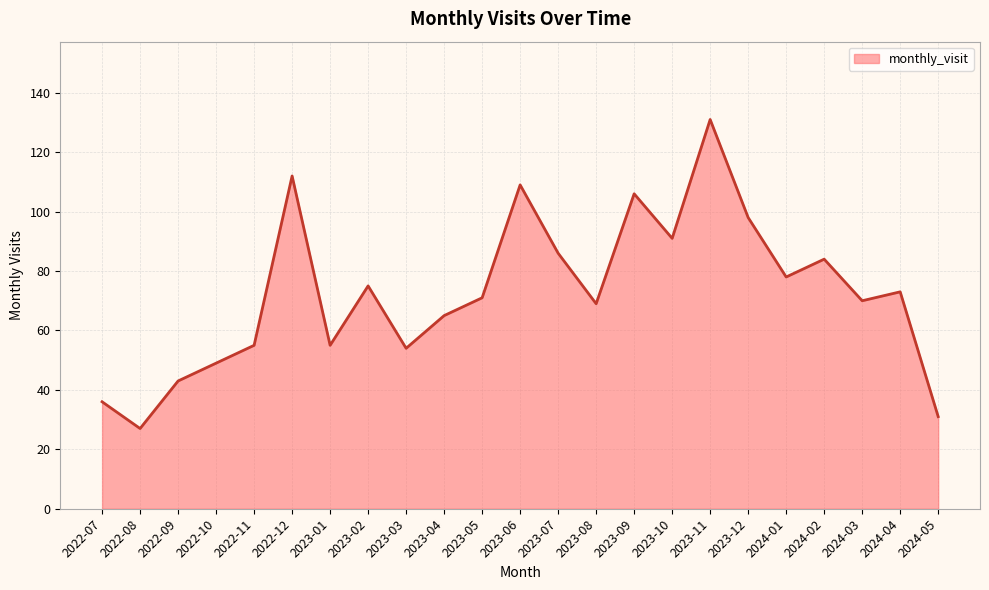

What position from the left is 2024-02?

20